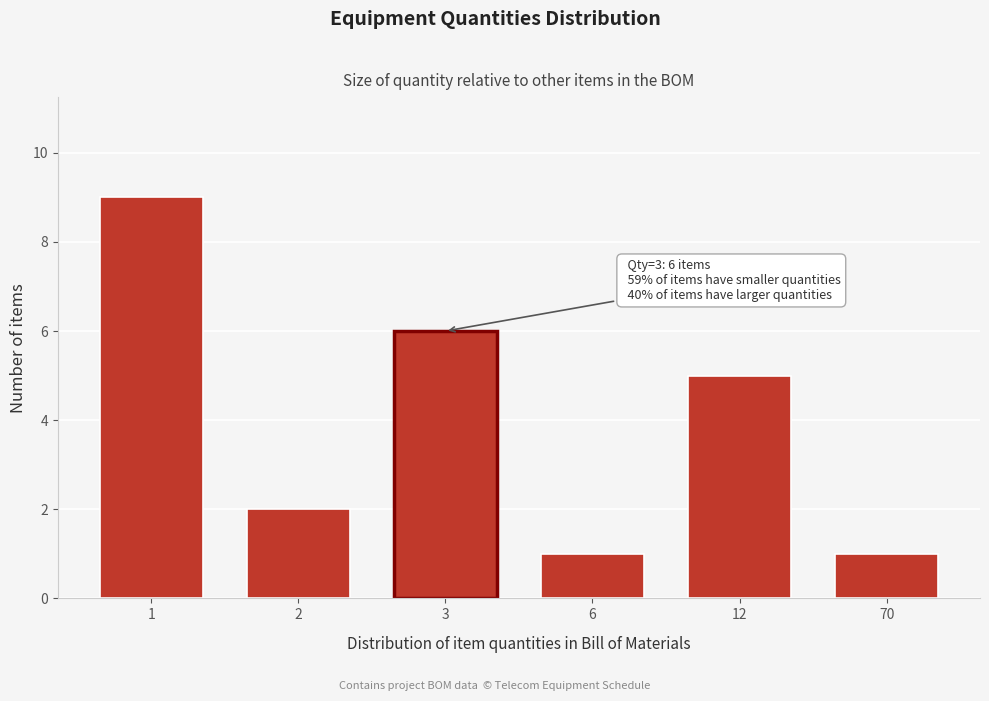

Reading left to right, list all the values displayed in this chart.

9	2	6	1	5	1